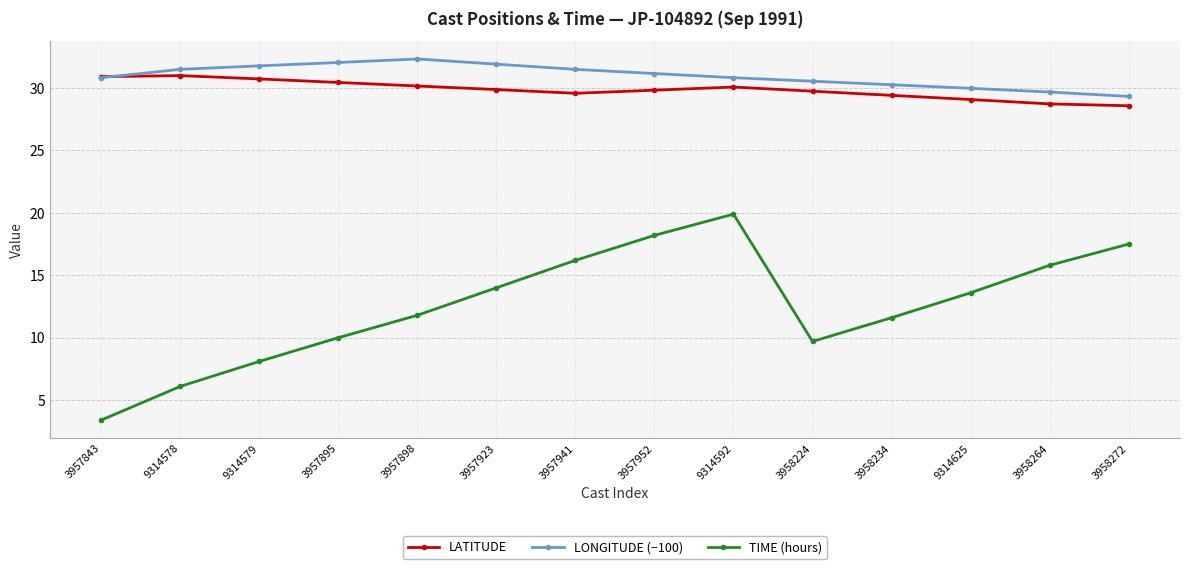

What is the spread (max minus min) of values at 3957941?

15.3